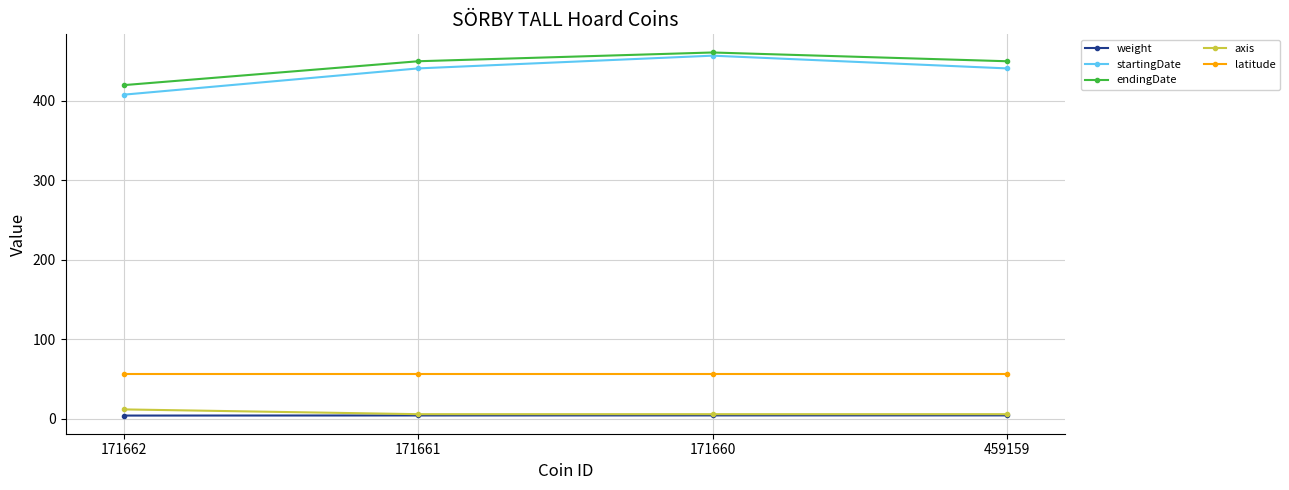

What is the difference between the startingDate values at 171662 and 459159?

33.0